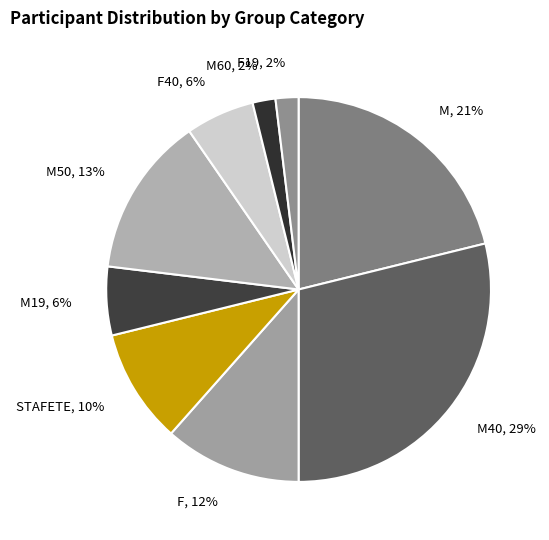

Do M19 and M50 together represent more than half of the pie?

No